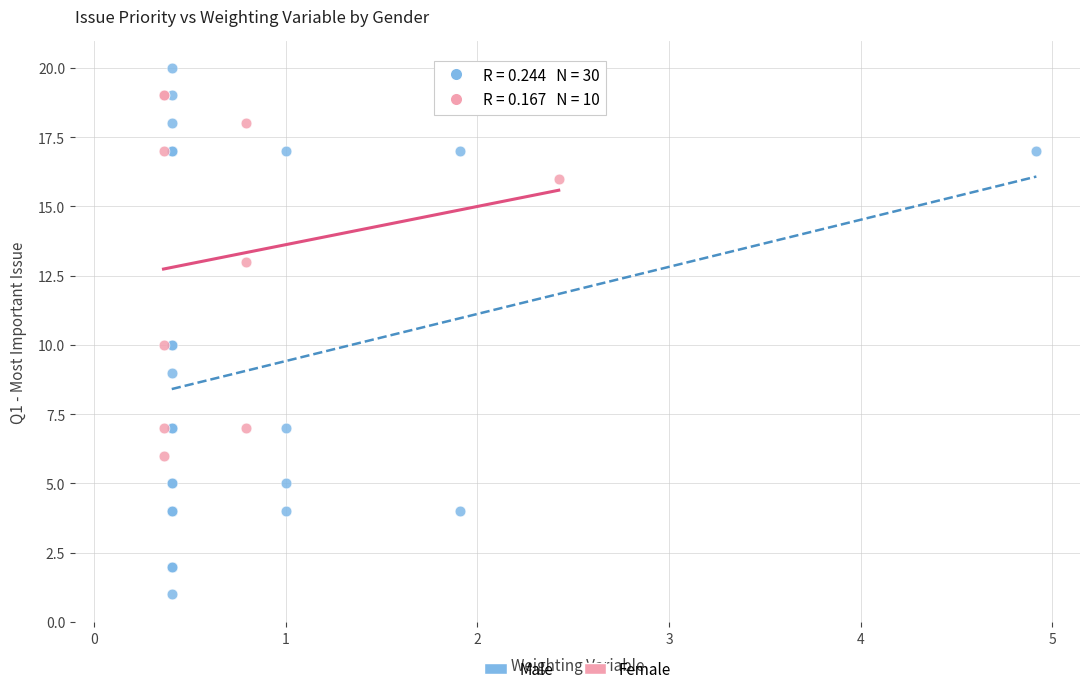

Which series contains the highest Y value?

Male